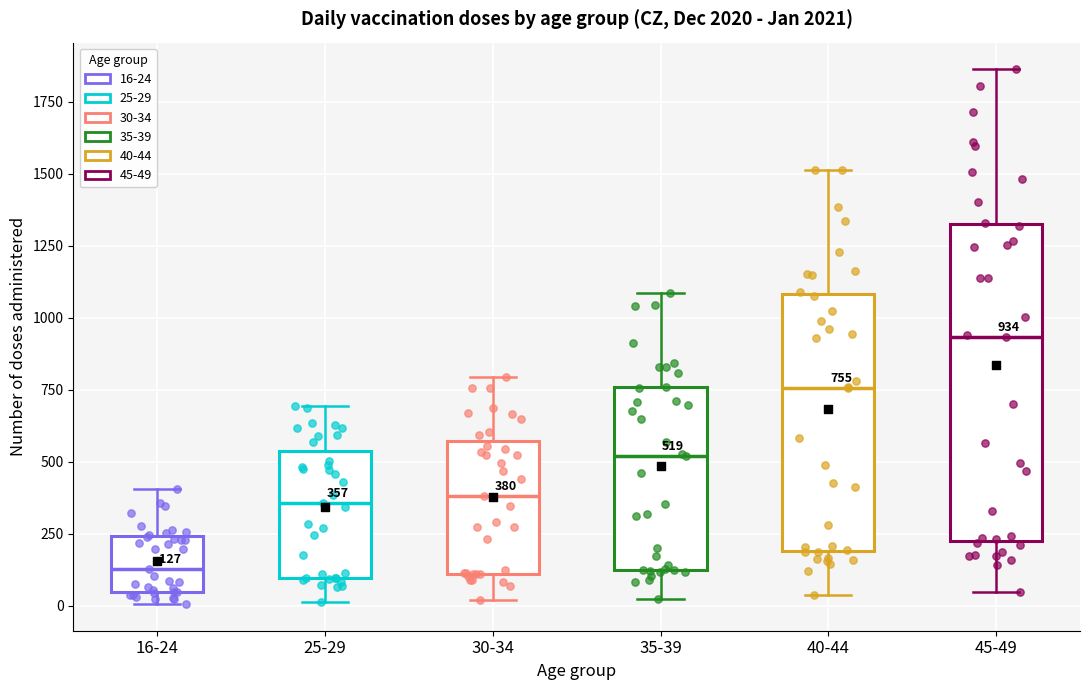

Which box has the highest median line?

45-49